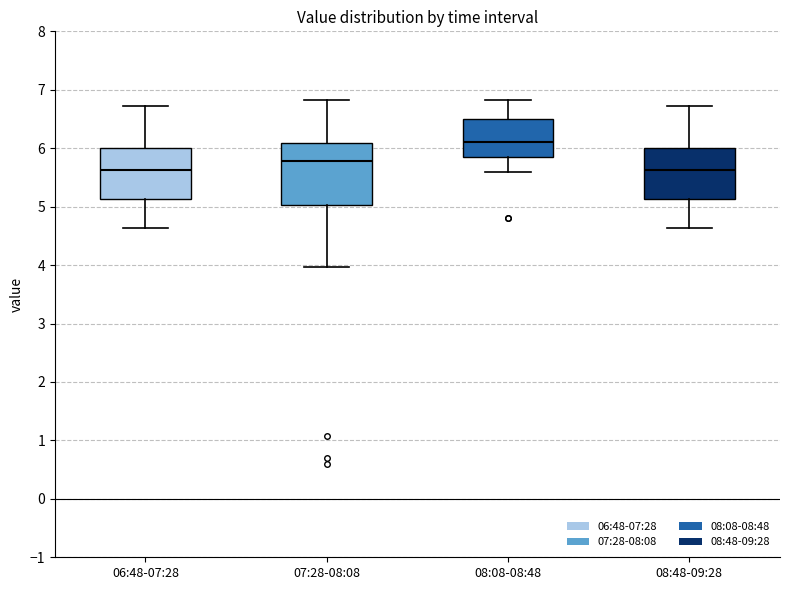

Comparing the boxes themselves (not the whiskers), which one is the tallest?

07:28-08:08